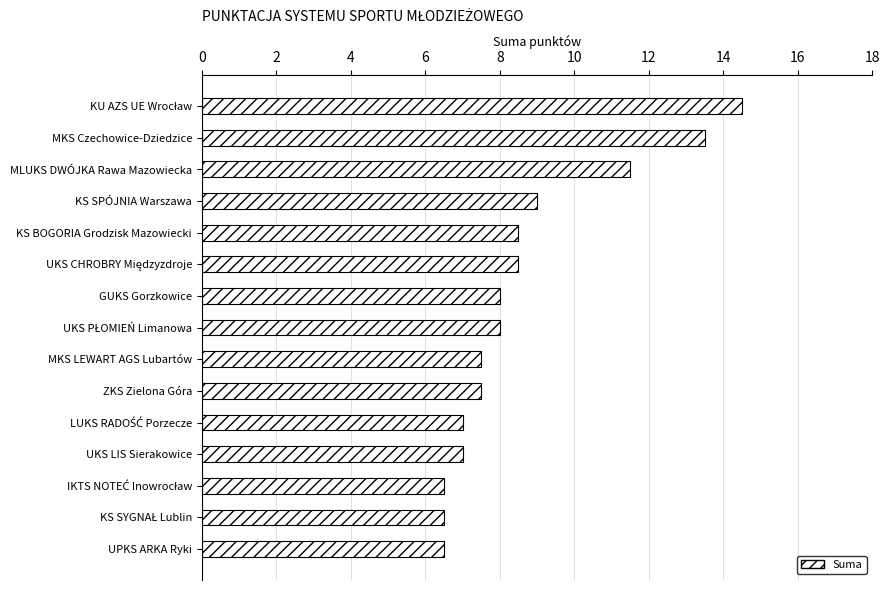

What is the difference between the second highest and second lowest values?

7.0